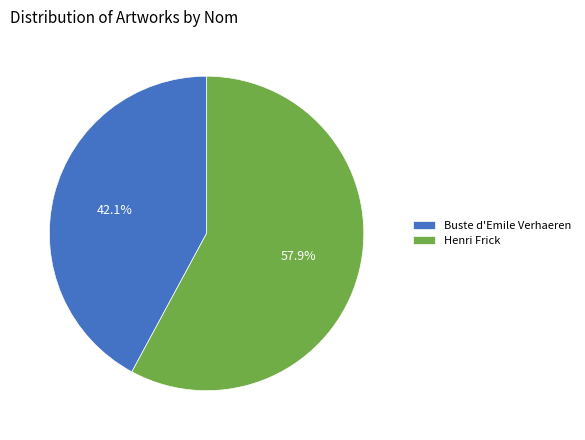

What portion of the pie excludes Henri Frick?

42.1%